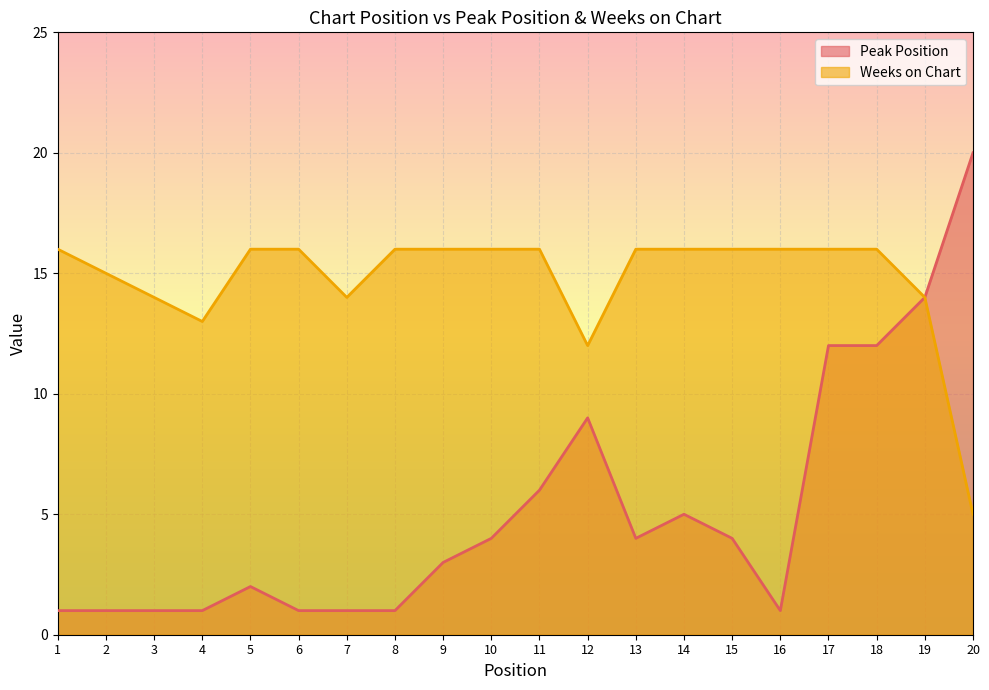

Count the number of data series in this chart.

2